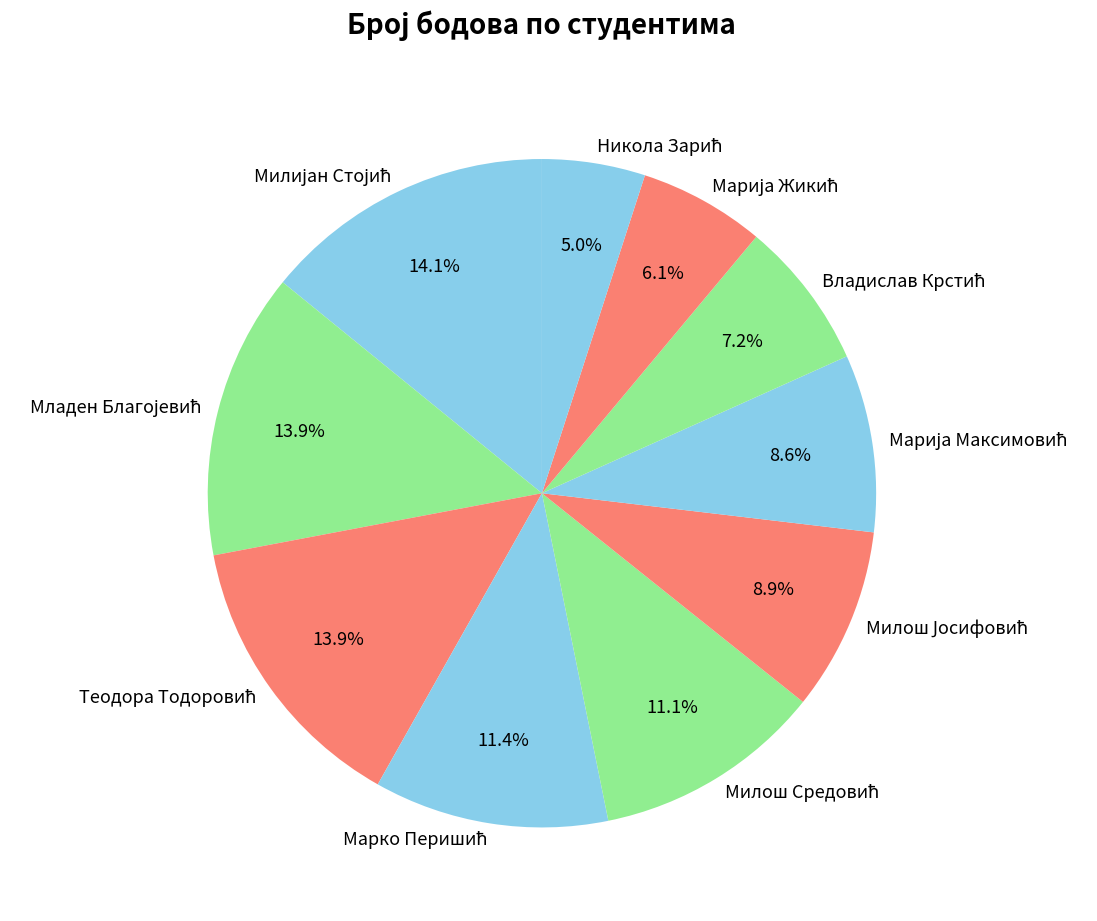

Is there a majority slice in this chart?

No